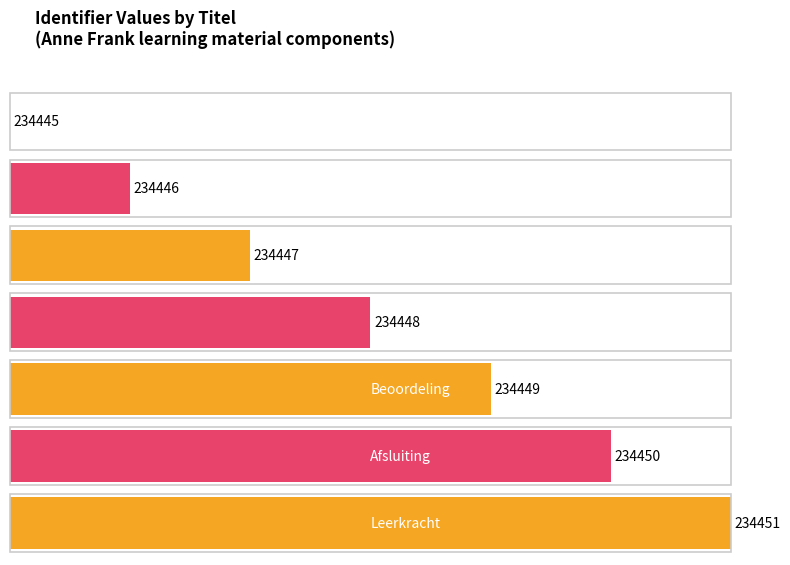

Is it true that the value at Verwerking is 75846?

False